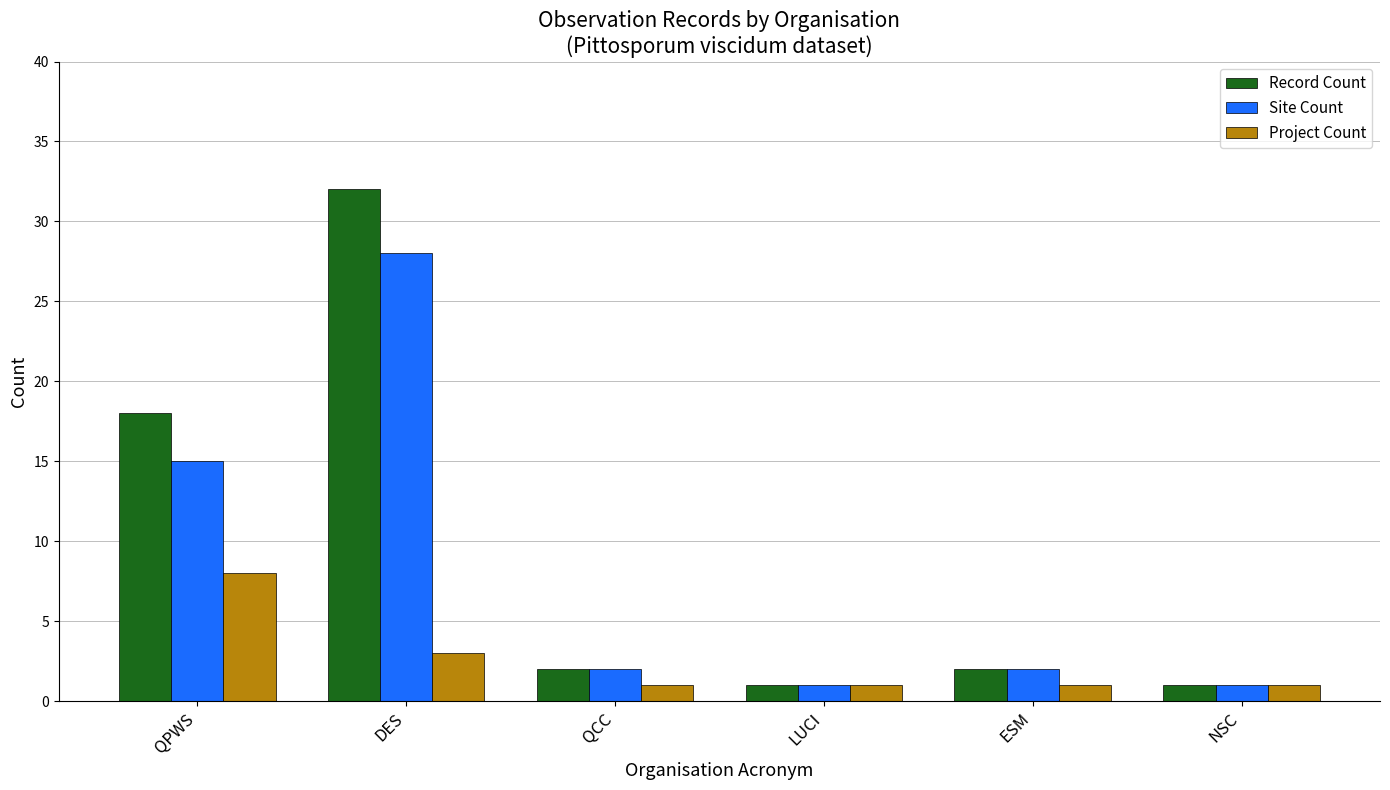

How many groups of bars are there?

6